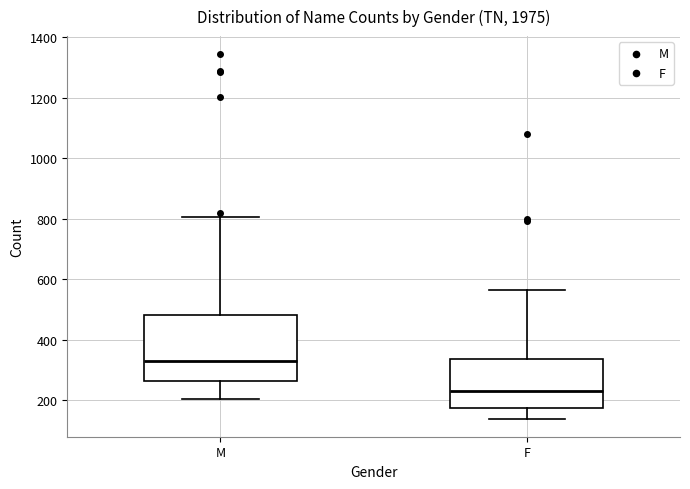

Reading left to right, read every box against the y-axis: the position of its median line, the range the box covers, and the ends of its whiskers. The values are not printed on the chart, so give them approximately, as read against the axis.

M: median 340, box 260 to 480, whiskers 200 to 800
F: median 240, box 180 to 340, whiskers 140 to 560